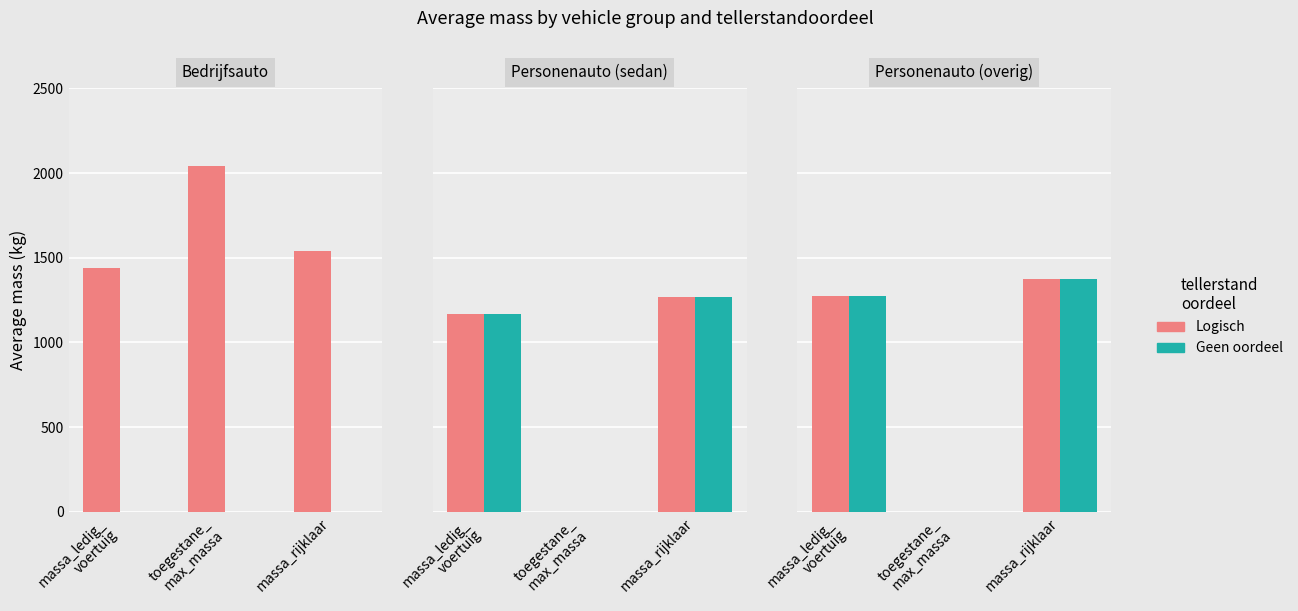

The Logisch series shows 0.0 at toegestane_
max_massa. True or false?

True